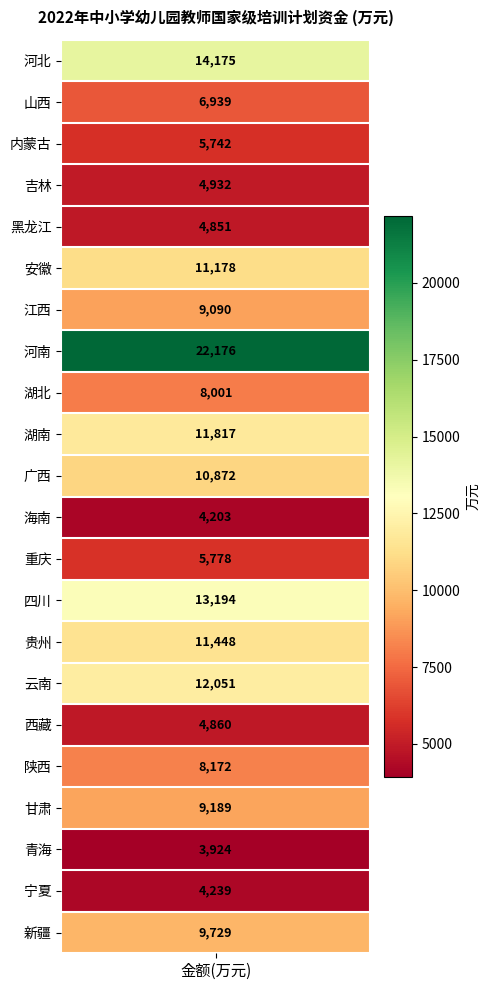

What is the change in value from 8 to 9?

+3816